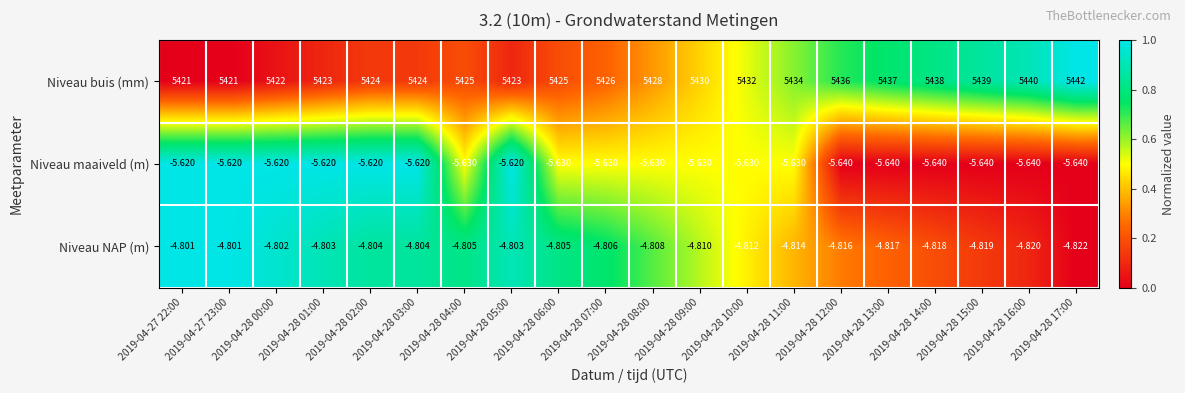

Which series changed the most between 2019-04-28 09:00 and 2019-04-28 11:00?

Niveau buis (mm)